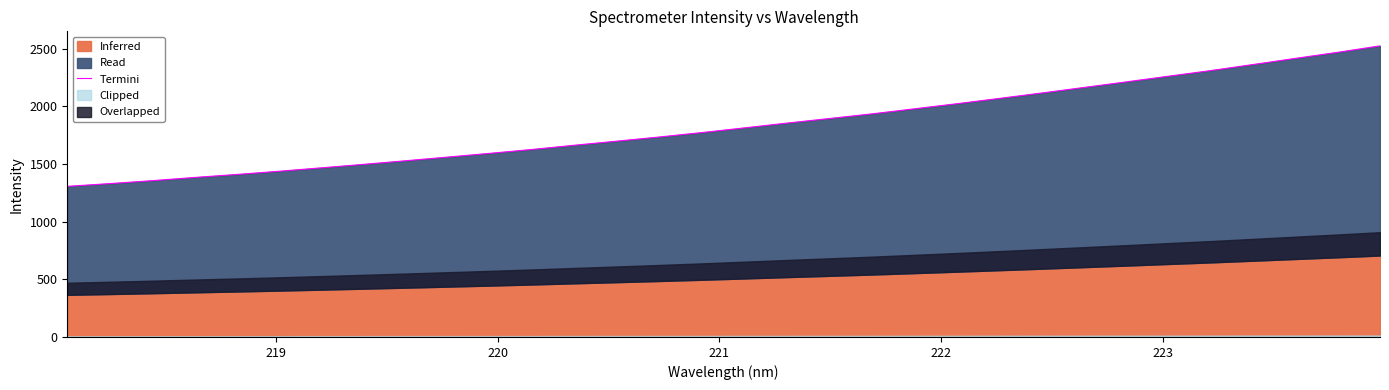

How many lines are shown in the chart?

1